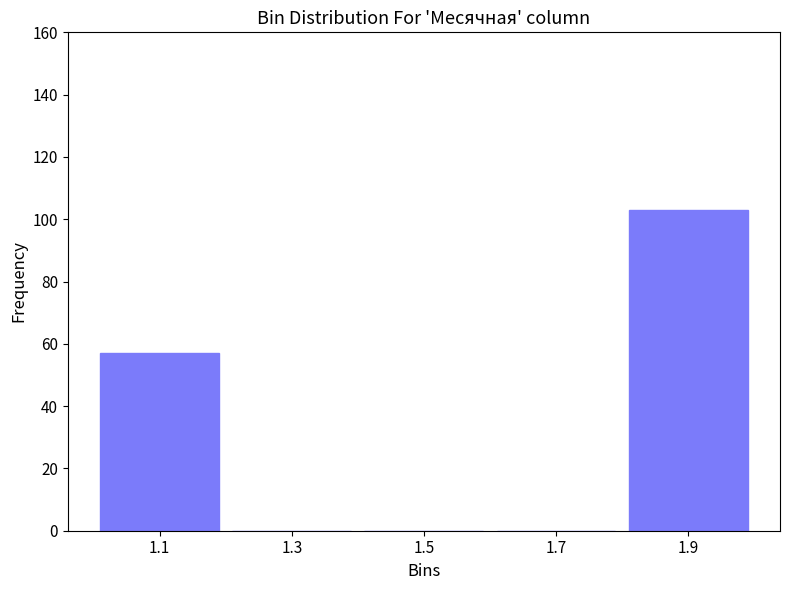

What is the height of the bar covering 1.0 to 1.2 on the x-axis? The values are not printed on the chart, so give them approximately, as read against the axis.

58